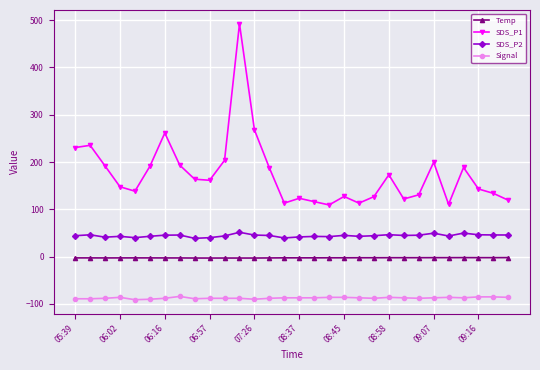

What is the smallest value displayed?

-91.0